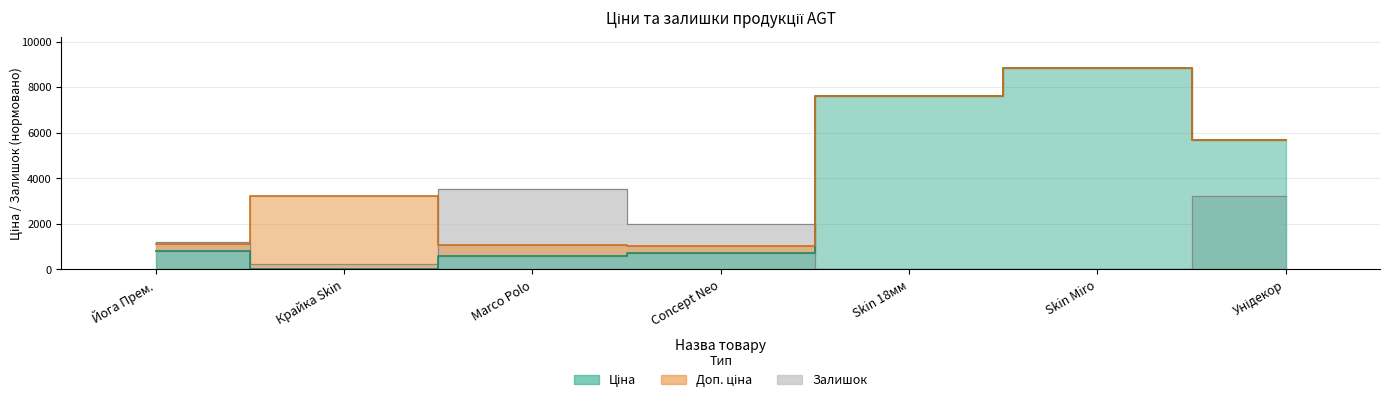

What position from the left is Унідекор?

7